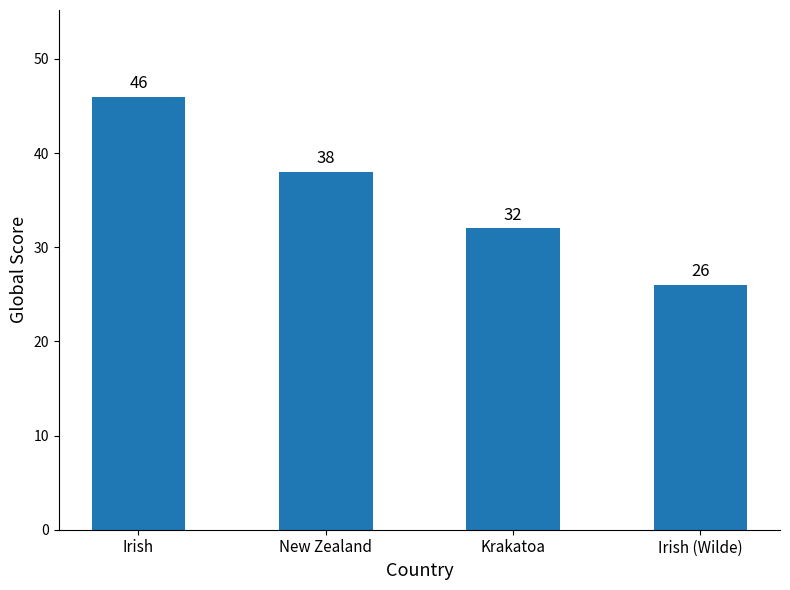

The chart shows a value of 21 at Krakatoa. True or false?

False